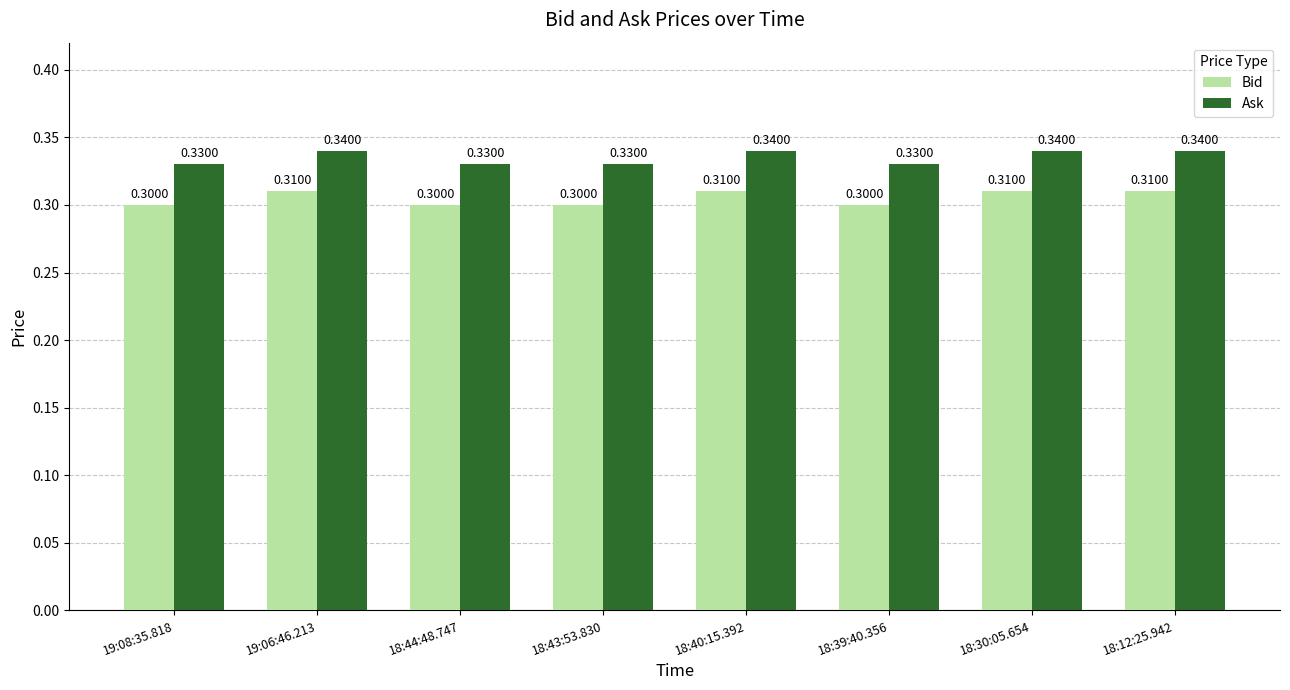

What is the sum of all Ask values?

2.7